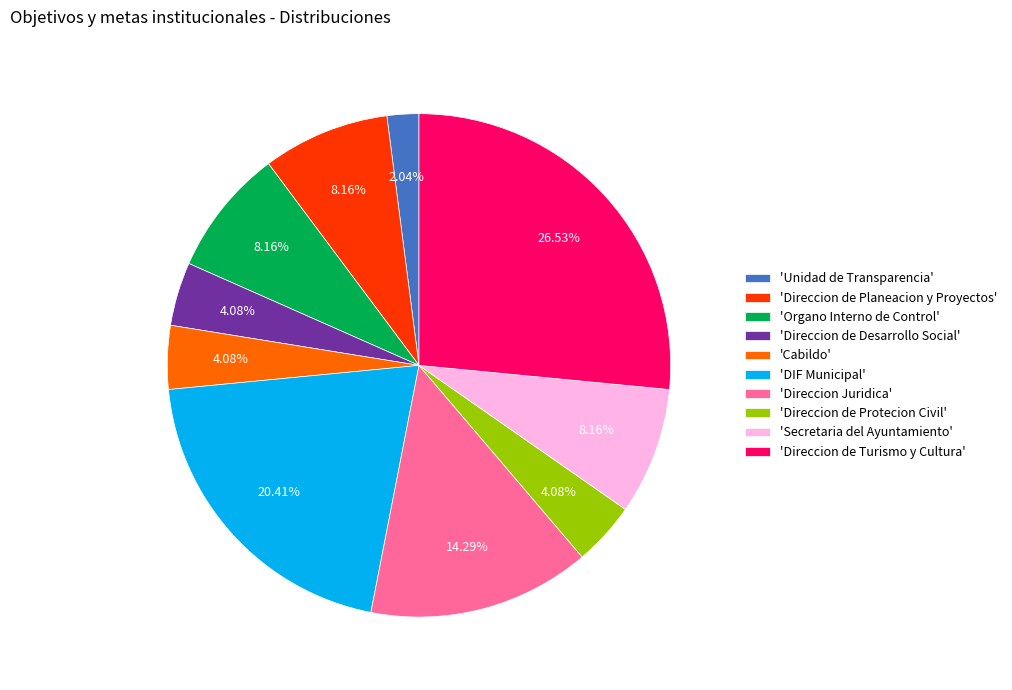

Is the sum of 'Secretaria del Ayuntamiento' and 'Unidad de Transparencia' greater than half?

No